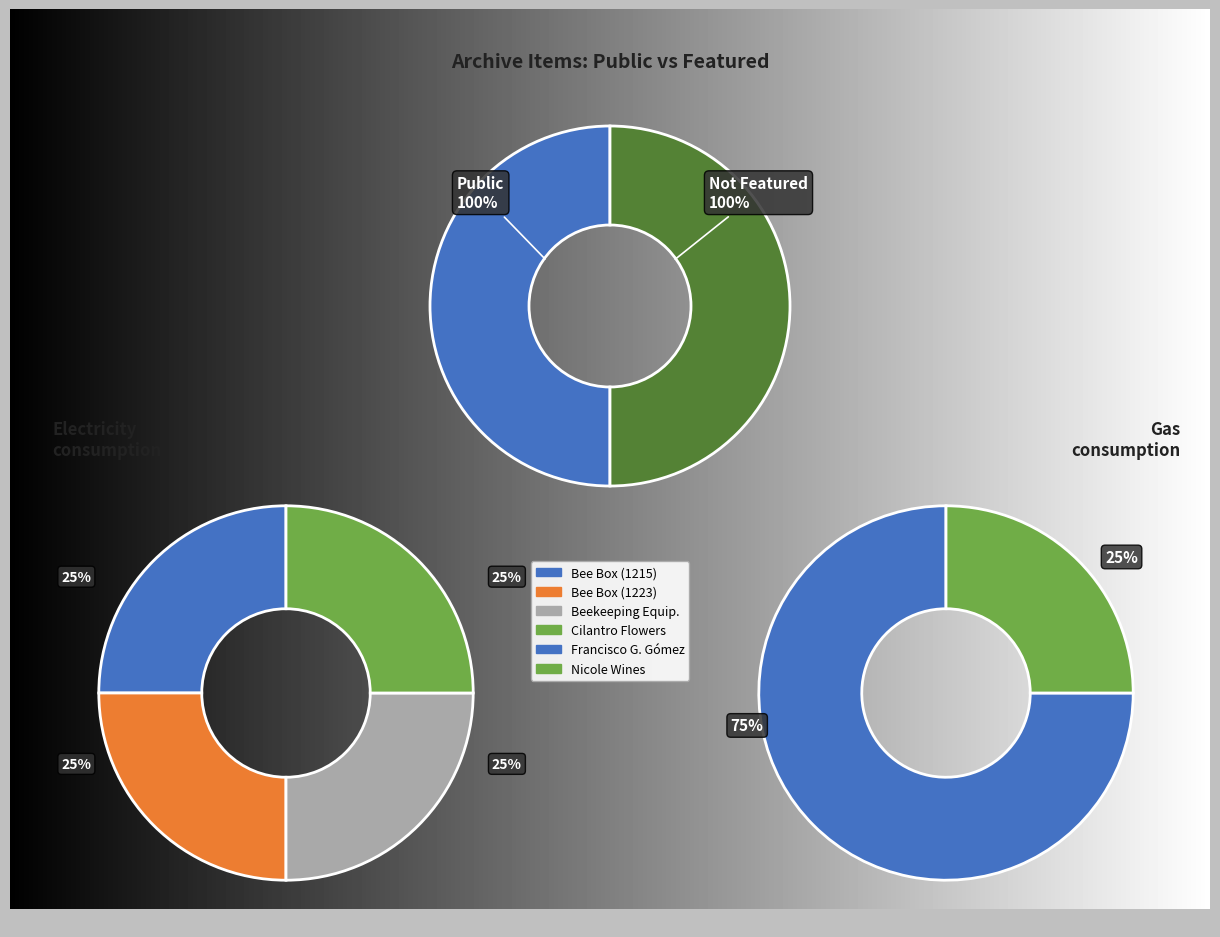

How many slices are in this pie chart?

4